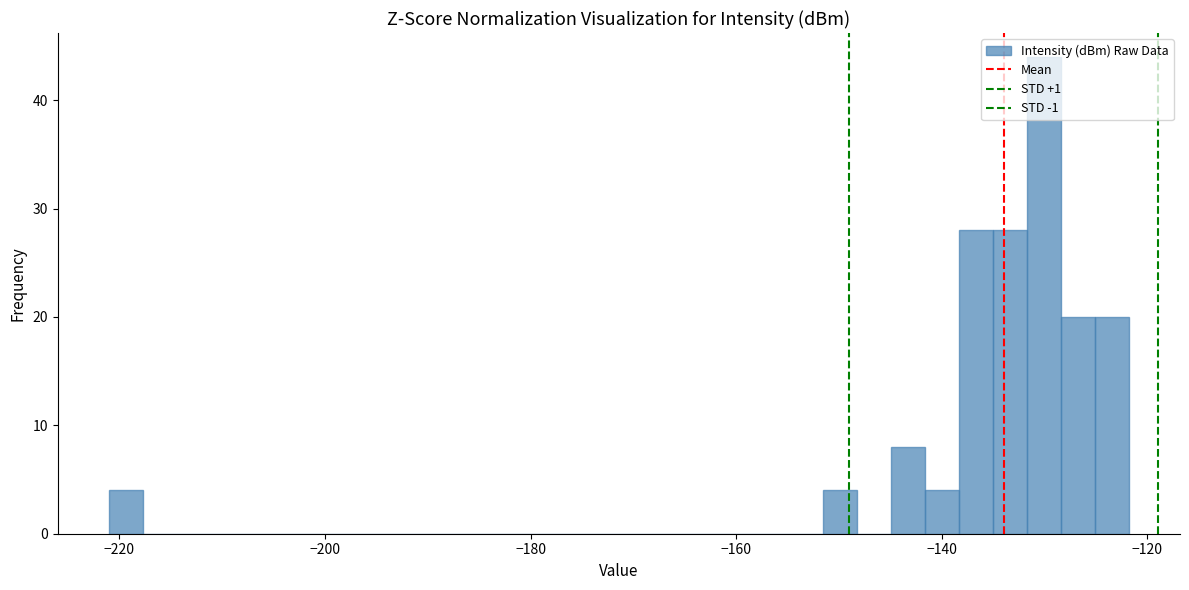

Around what value on the x-axis is the tallest bar? Give the approximate position of its centre, as read against the axis.

-130